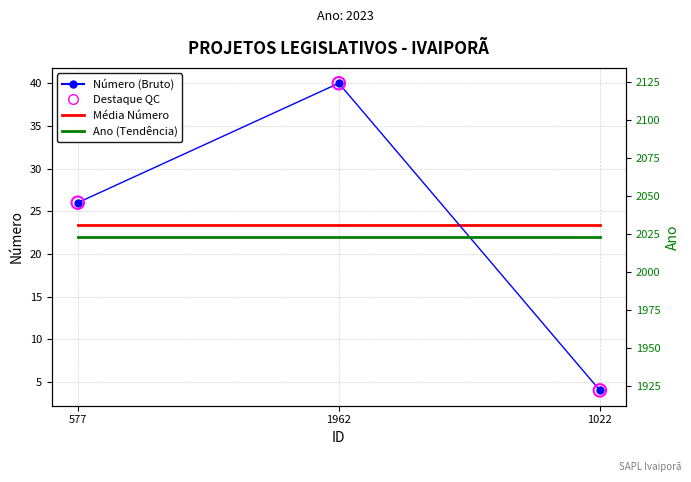

Which series has the largest Y range (max minus min)?

Número